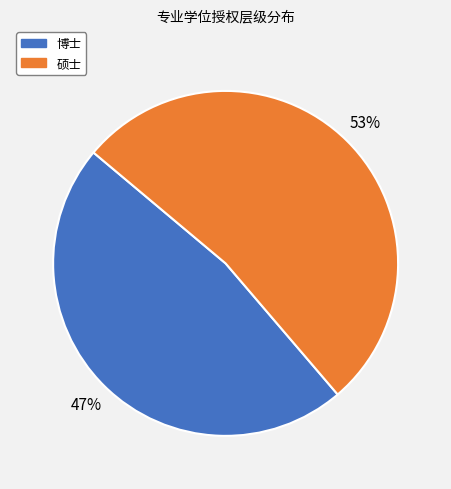

The 硕士 slice represents 63% of the pie. True or false?

False